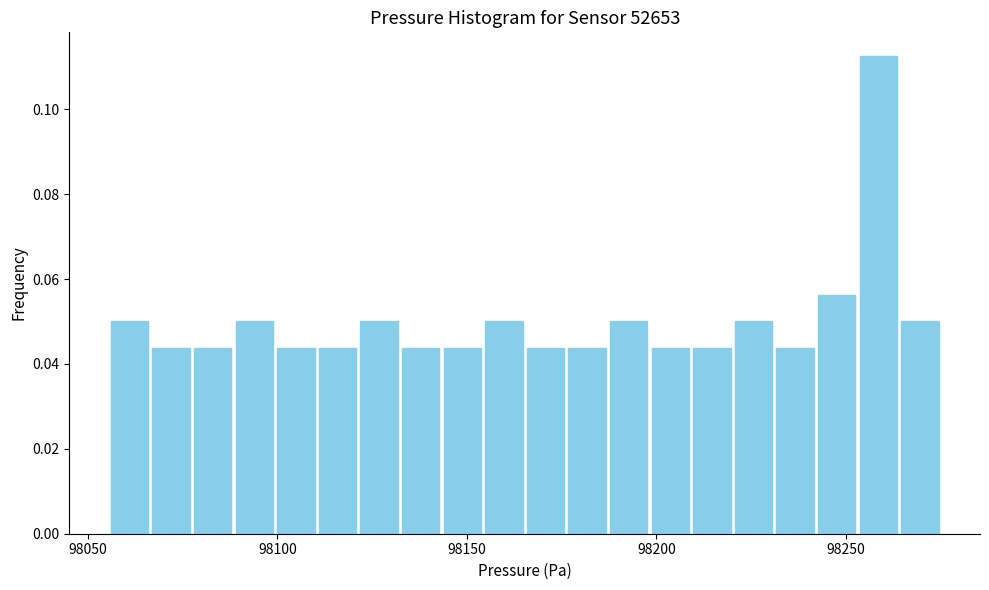

Read against the x-axis, roughly where is the centre of the tallest bar?

98260